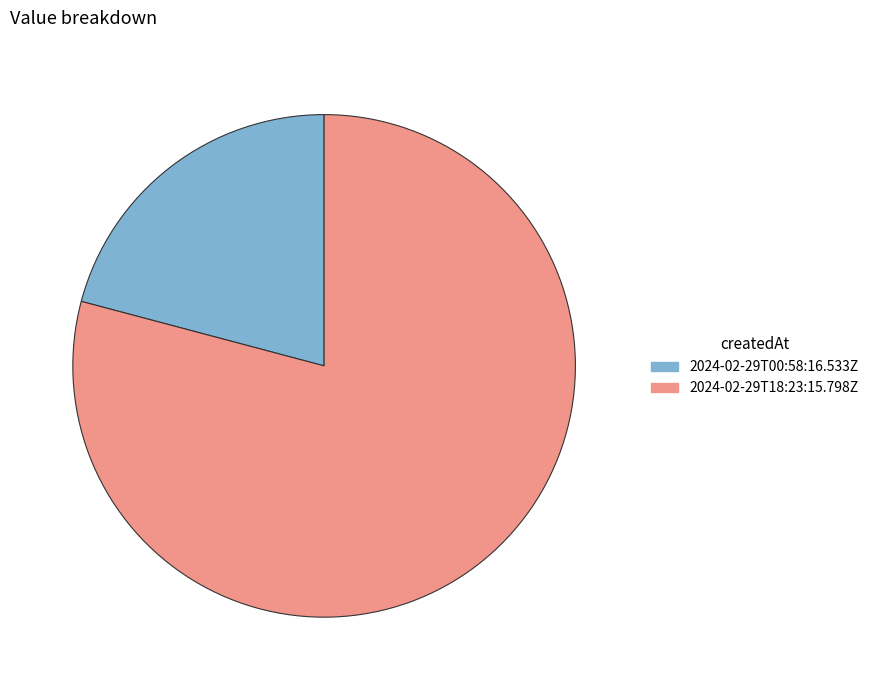

How many slices are in this pie chart?

2